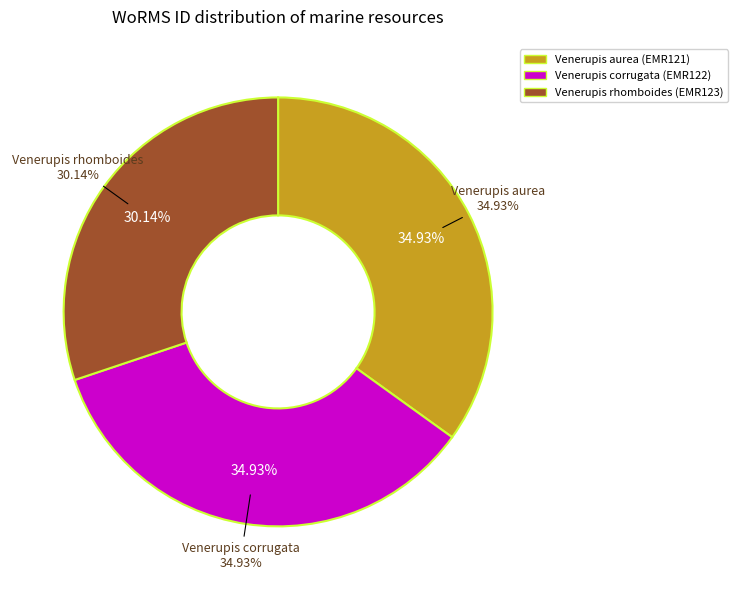

What is the smallest slice in the pie chart?

Venerupis rhomboides (EMR123)